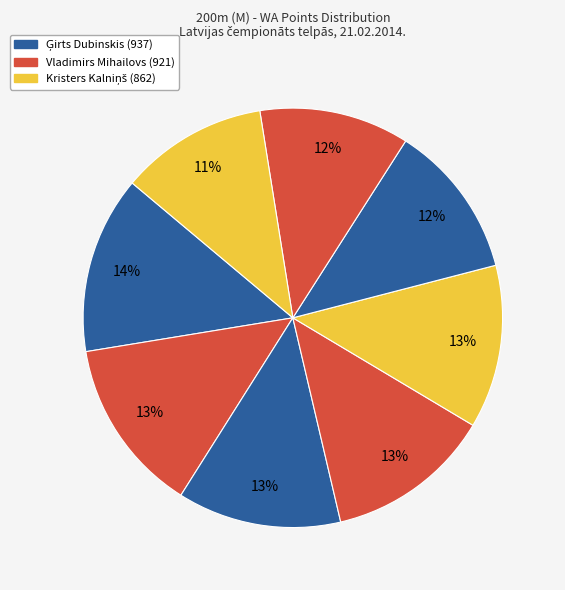

To the nearest percent, what is the average slice percentage?

12%